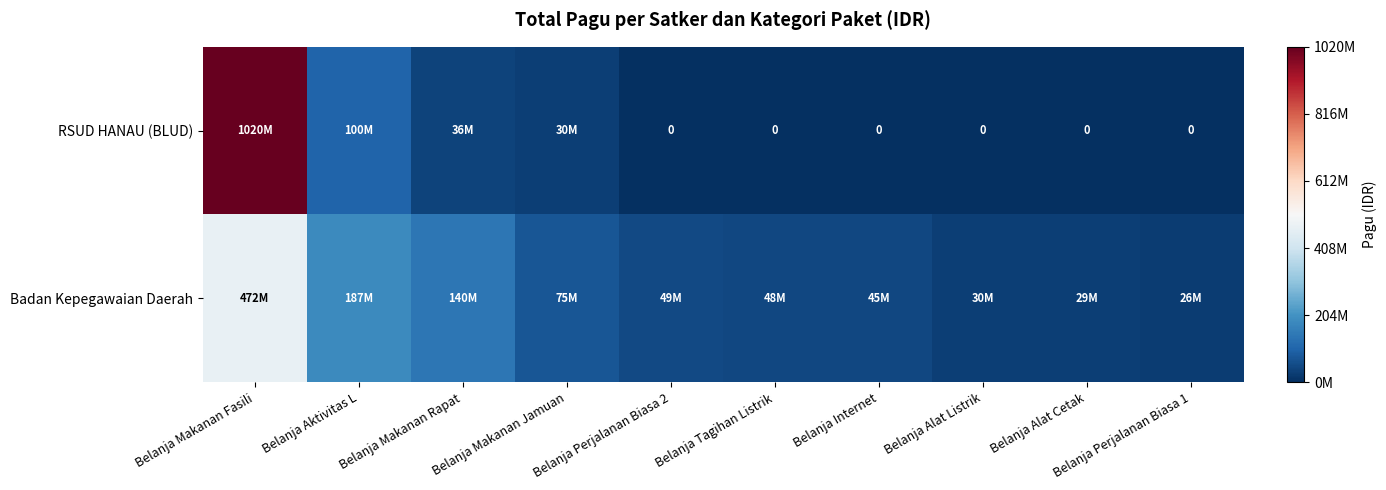

List the labels in order of Badan Kepegawaian Daerah value, smallest first.

Belanja Perjalanan Biasa 1, Belanja Alat Cetak, Belanja Alat Listrik, Belanja Internet, Belanja Tagihan Listrik, Belanja Perjalanan Biasa 2, Belanja Makanan Jamuan, Belanja Makanan Rapat, Belanja Aktivitas L, Belanja Makanan Fasili